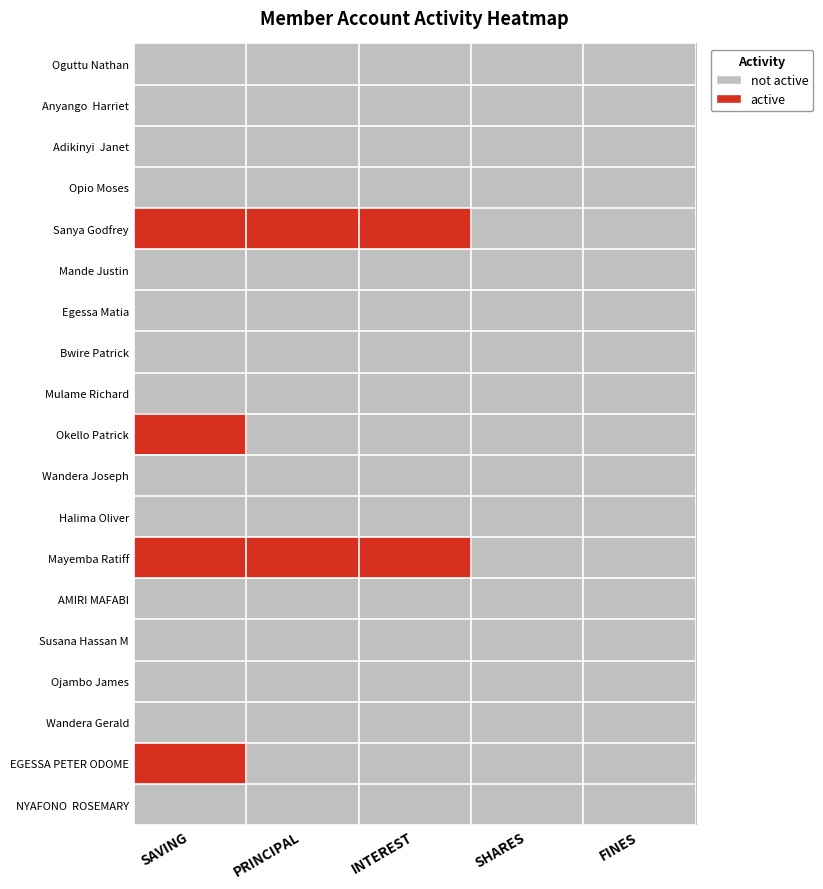

Which has a higher value, SHARES or INTEREST?

SHARES